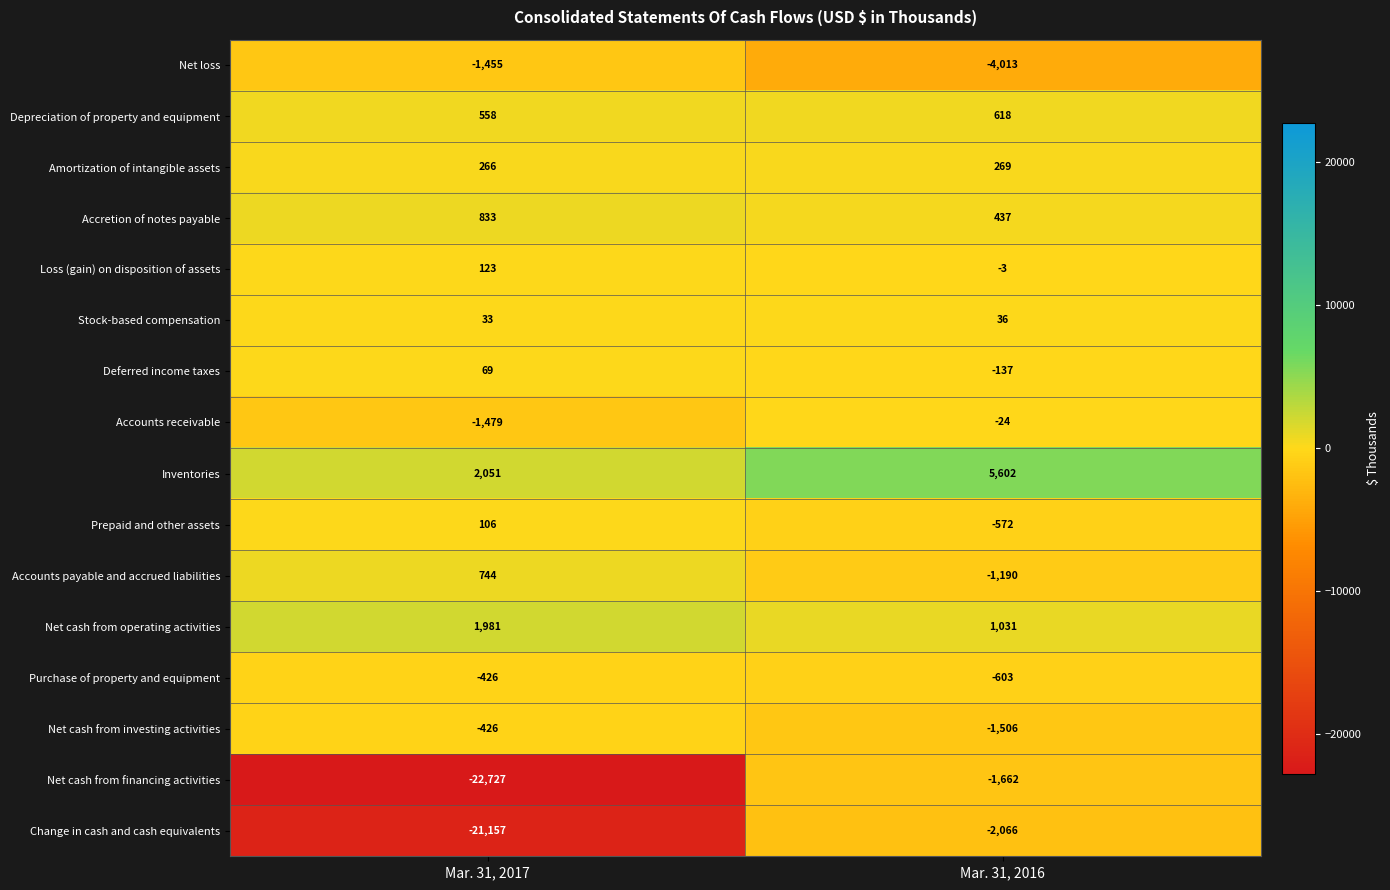

Which series has the widest spread of values?

Net cash from financing activities